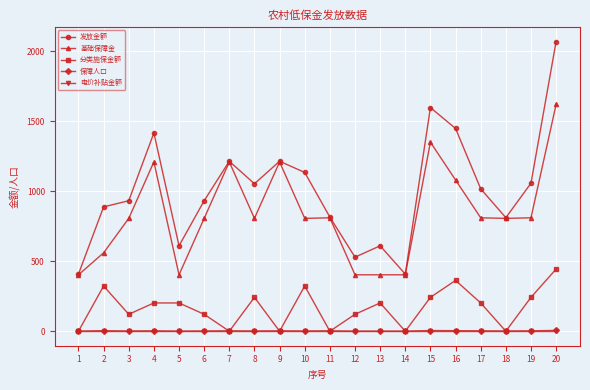

Which series changed the most between 3 and 9?

基础保障金